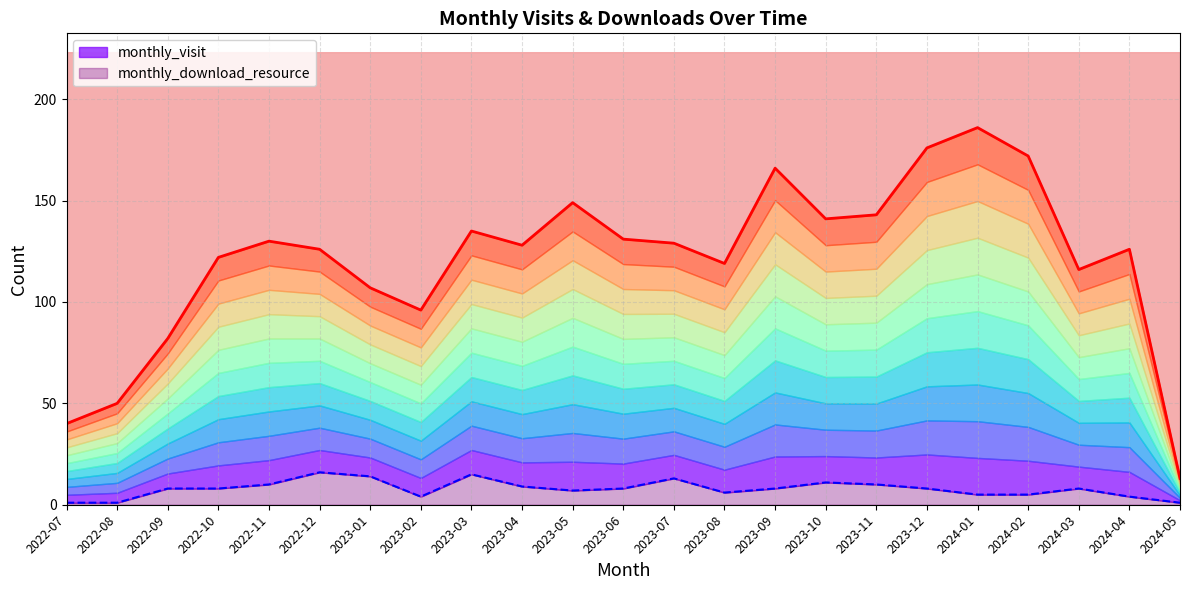

How many lines are shown in the chart?

2